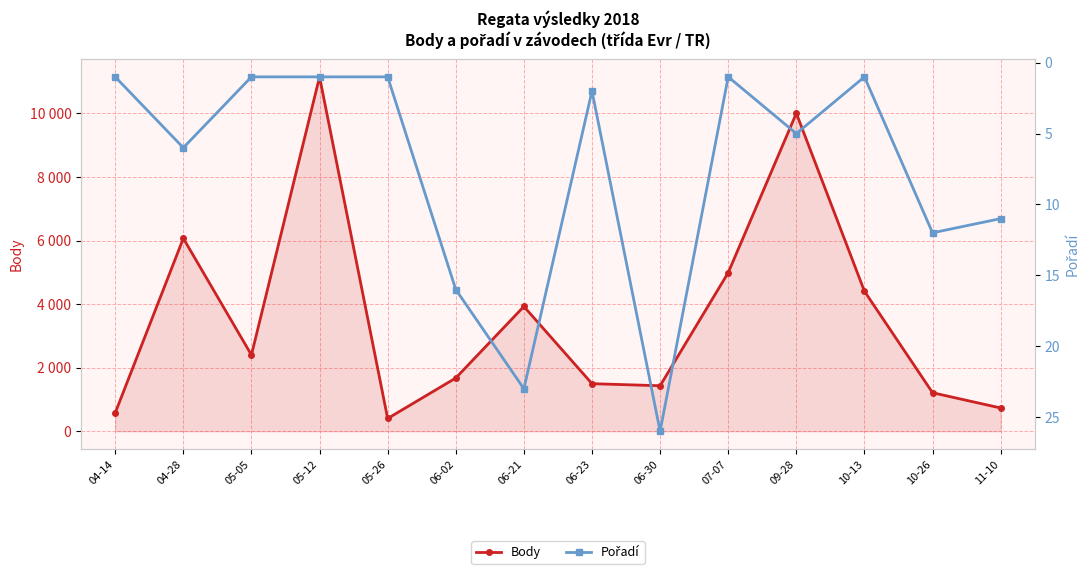

Which label corresponds to the smallest value in the chart?

04-14